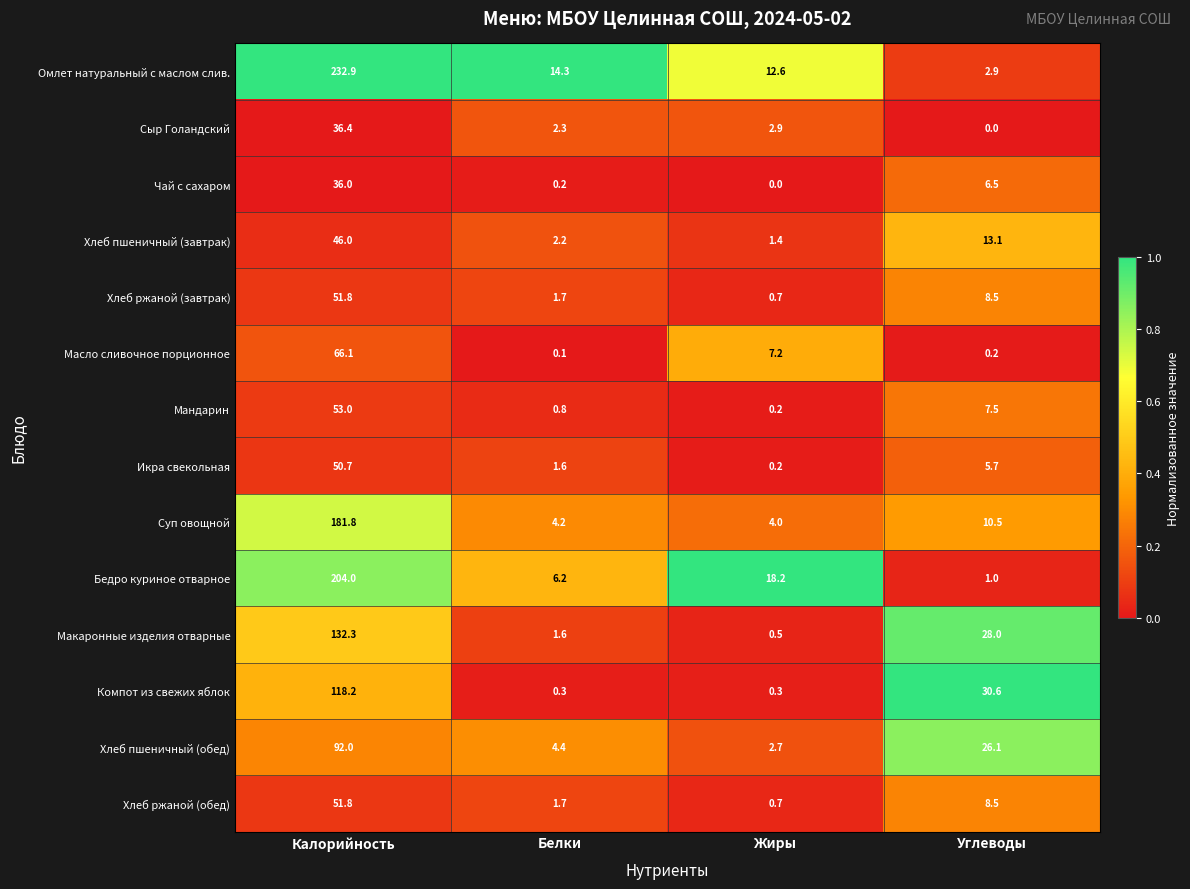

What is the total value across all series at Калорийность?

1353.0